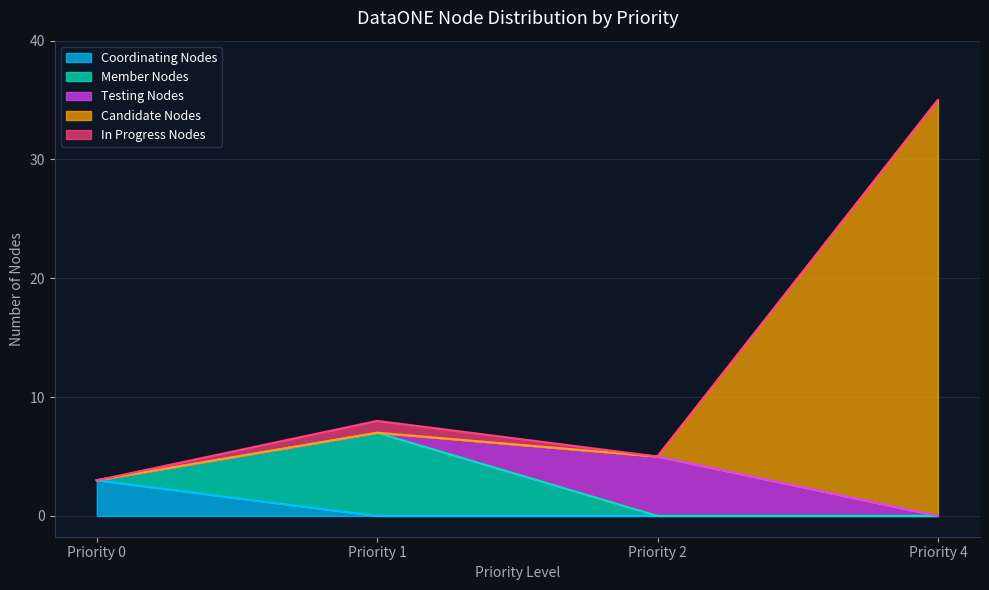

Rank the series at Priority 1 from lowest to highest value.

Coordinating Nodes, Testing Nodes, Candidate Nodes, In Progress Nodes, Member Nodes